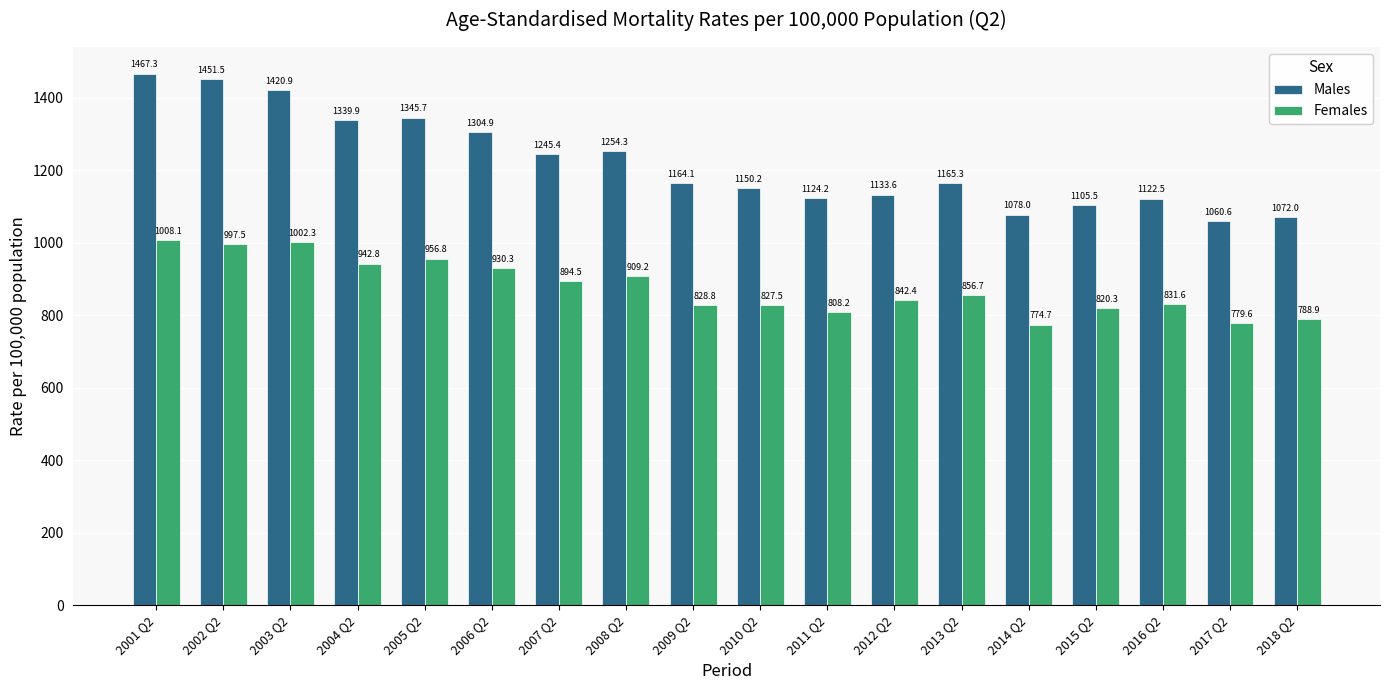

What is the difference between the second highest and minimum values in the Females series?

227.6